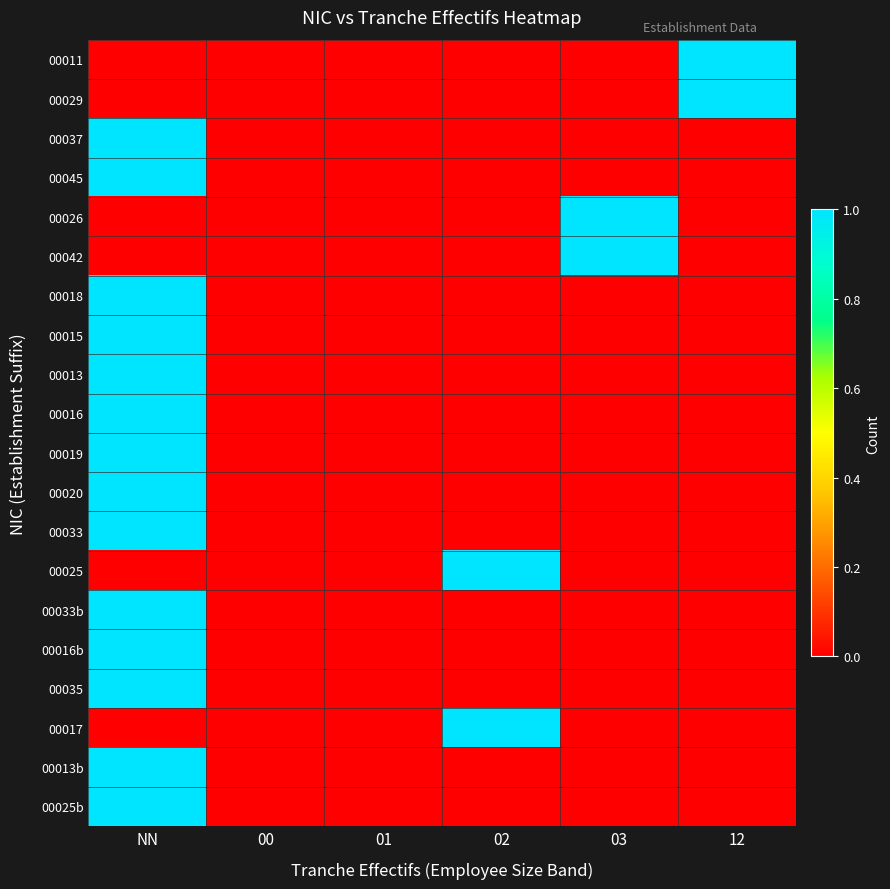

How many distinct data groups are displayed?

20